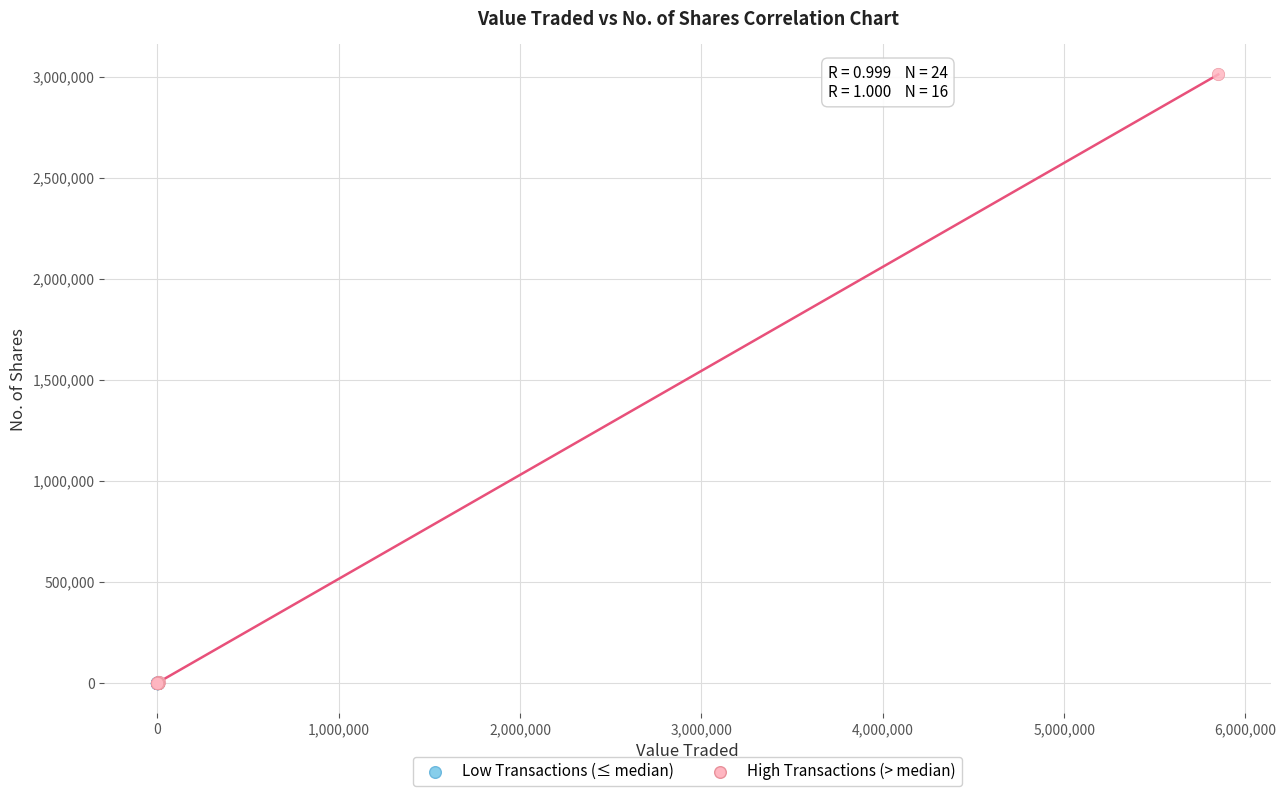

Which series has the largest Y range (max minus min)?

High Transactions (> median)